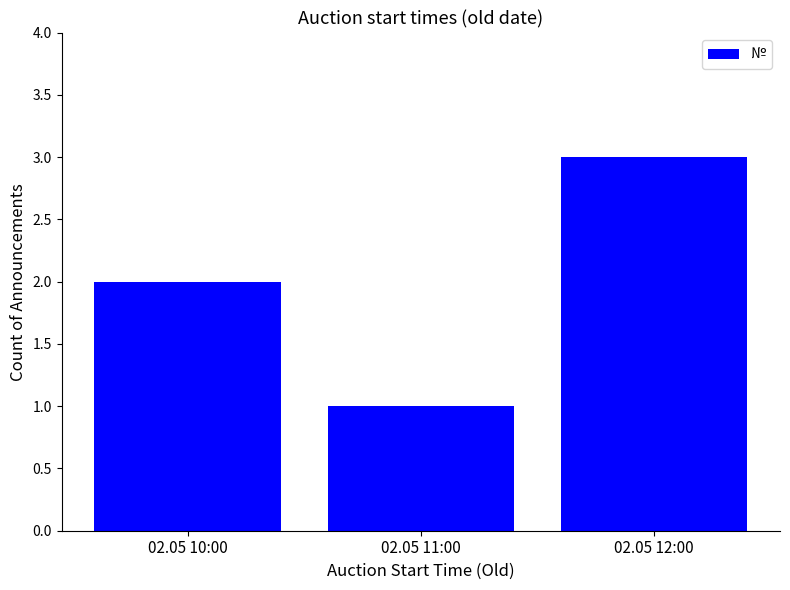

What is the sum of the values at 02.05 10:00 and 02.05 11:00?

3